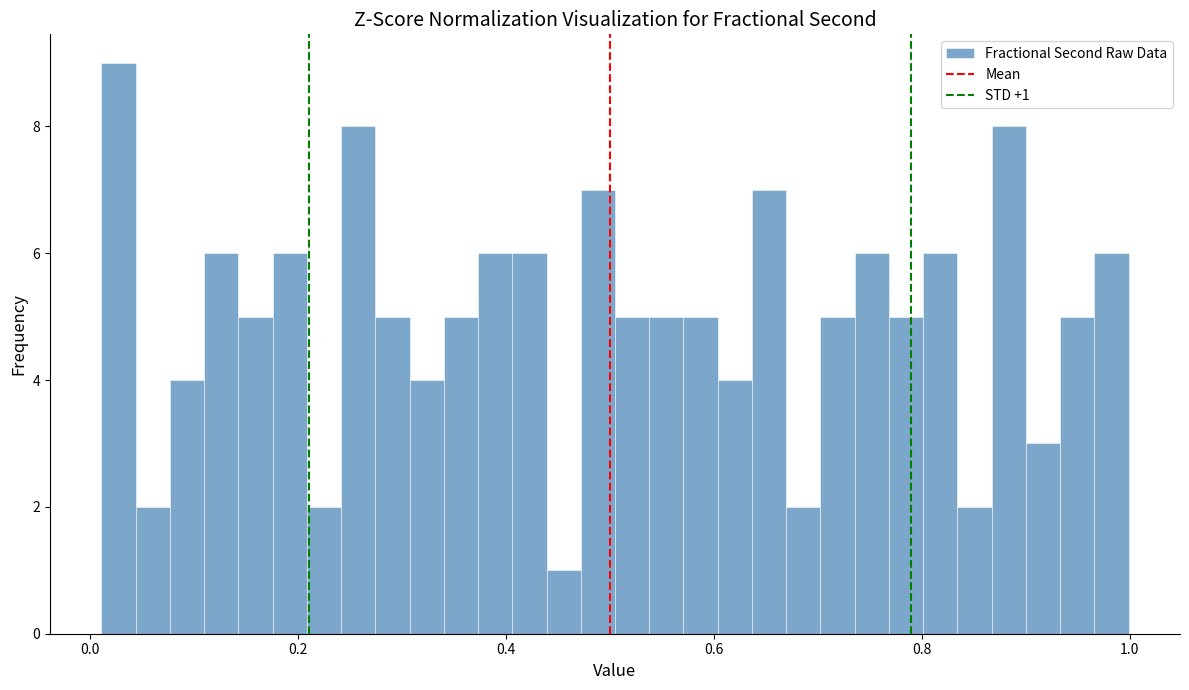

Read against the x-axis, roughly where is the centre of the tallest bar?

0.02